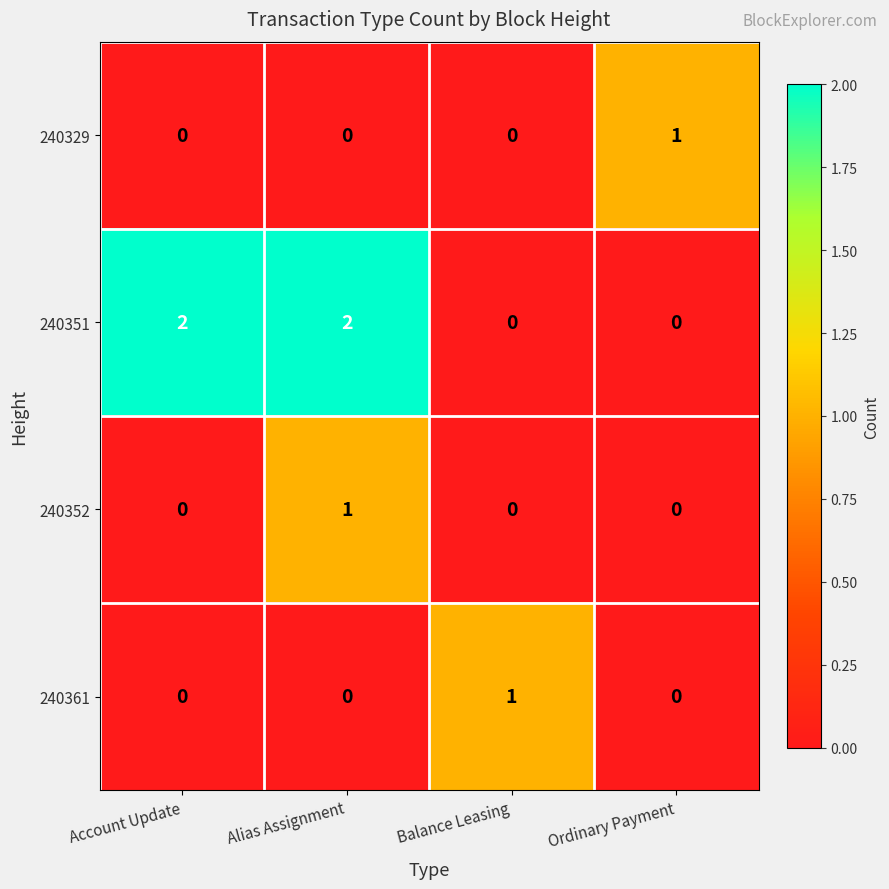

True or false: 240361 has a value of 0 at Ordinary Payment.

True